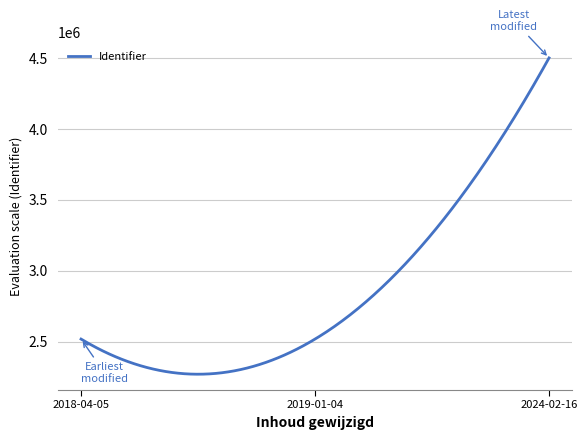

What is the difference between the maximum and minimum values?

2229068.1